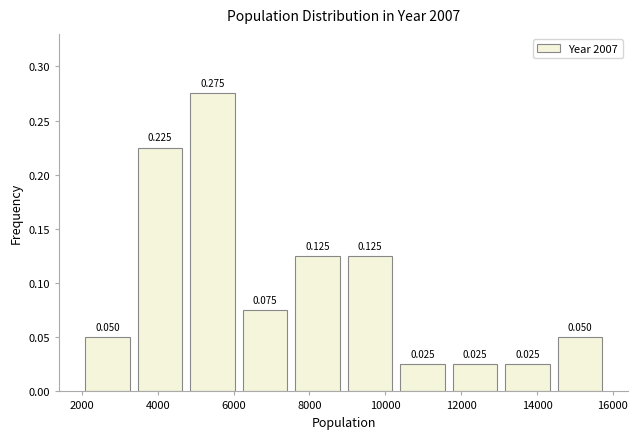

Reading left to right, transcribe this chart: for each bar, give the range it covers on the x-axis and its height. The bar edges are not printed on the chart, so give them approximately, as read against the axis.

2000 to 3400: 0.050
3400 to 4800: 0.225
4800 to 6200: 0.275
6200 to 7600: 0.075
7600 to 9000: 0.125
9000 to 10200: 0.125
10200 to 11600: 0.025
11600 to 13000: 0.025
13000 to 14400: 0.025
14400 to 15800: 0.050